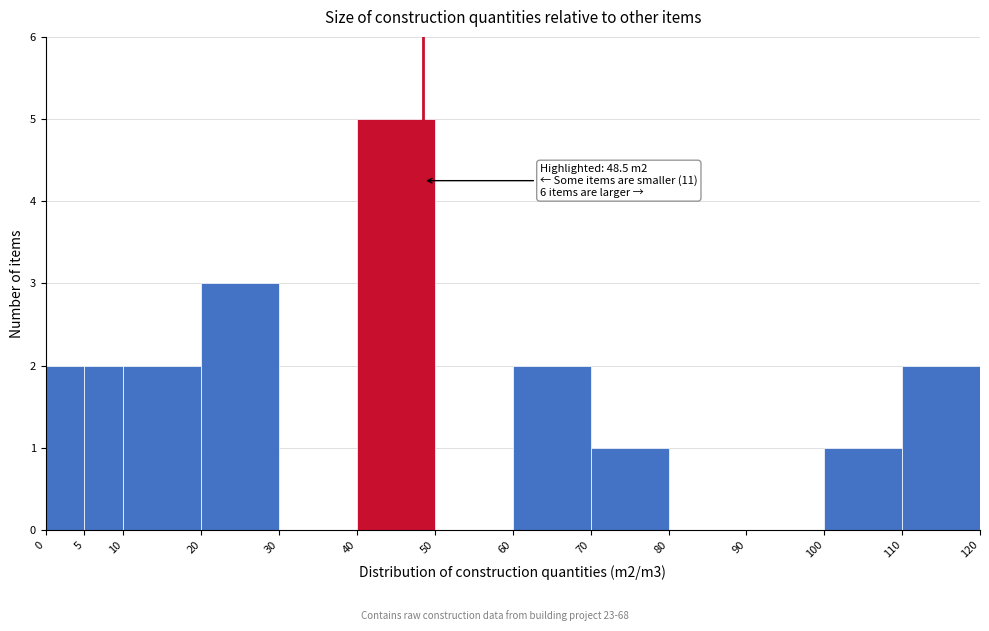

Over which range of the x-axis is the bar tallest?

40 to 50